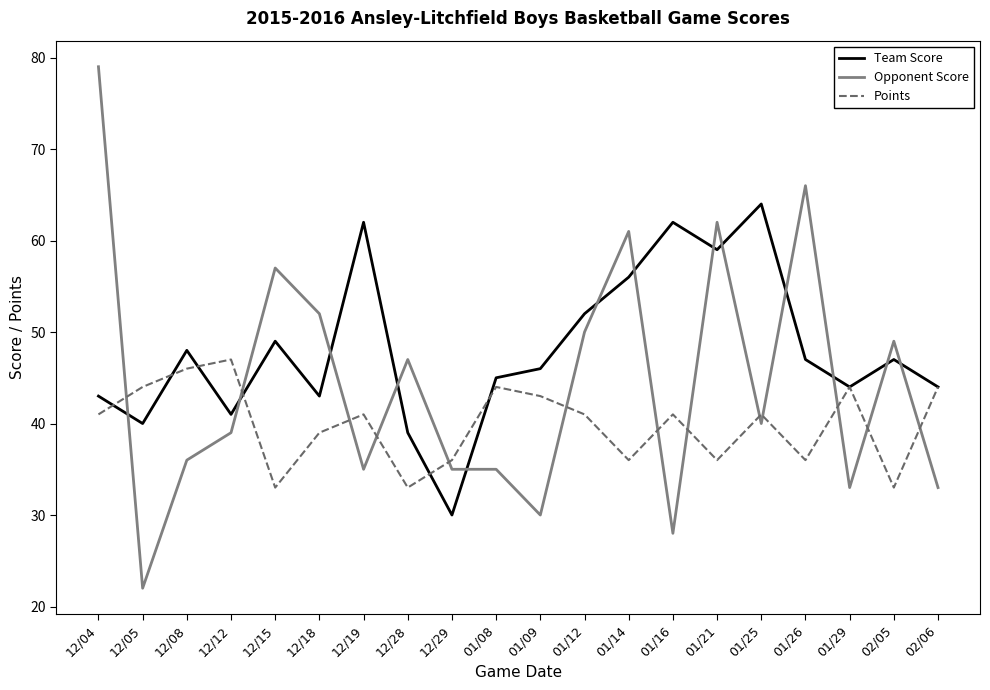

What position from the left is 12/15?

5